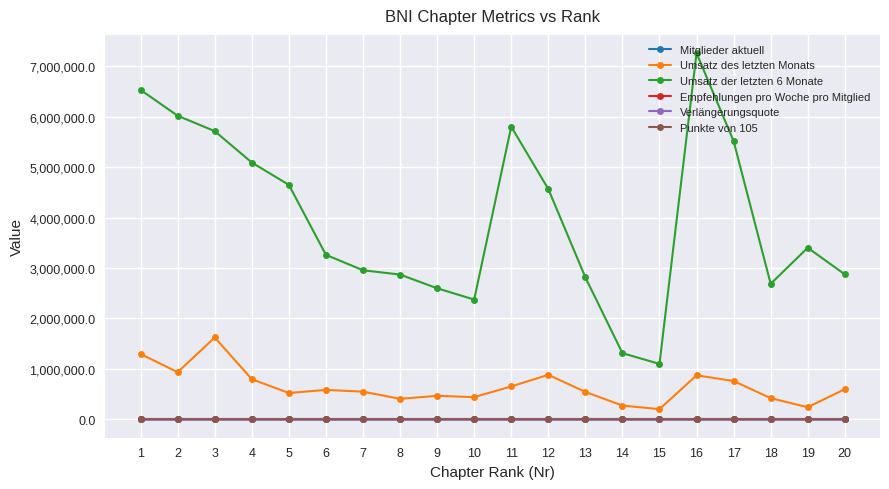

True or false: Umsatz der letzten 6 Monate and Umsatz des letzten Monats cross at least once.

False